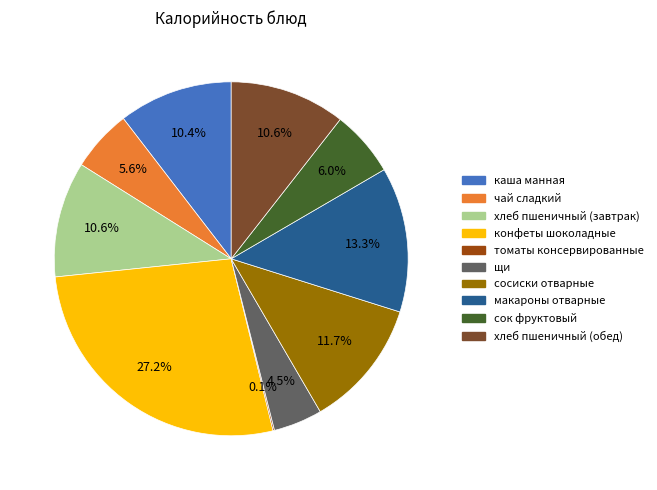

Which slice is the largest?

конфеты шоколадные